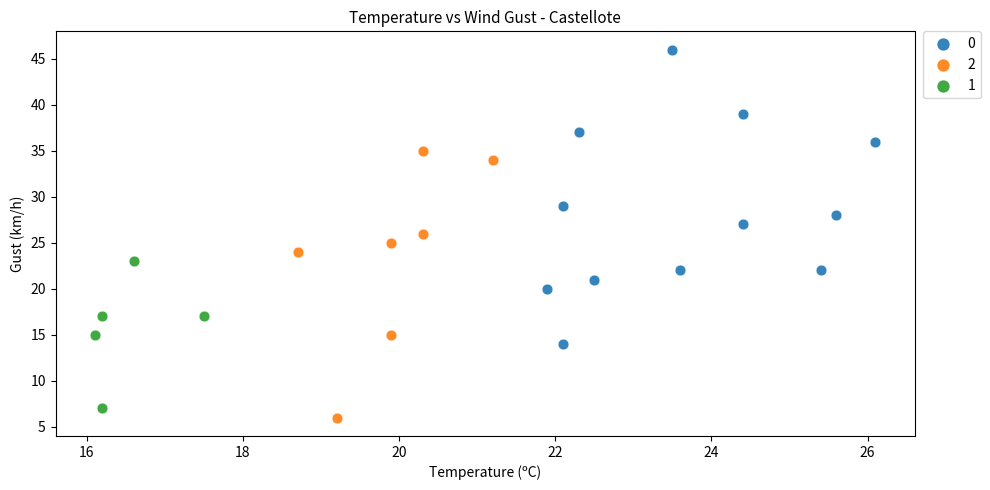

Which series contains the highest Y value?

0